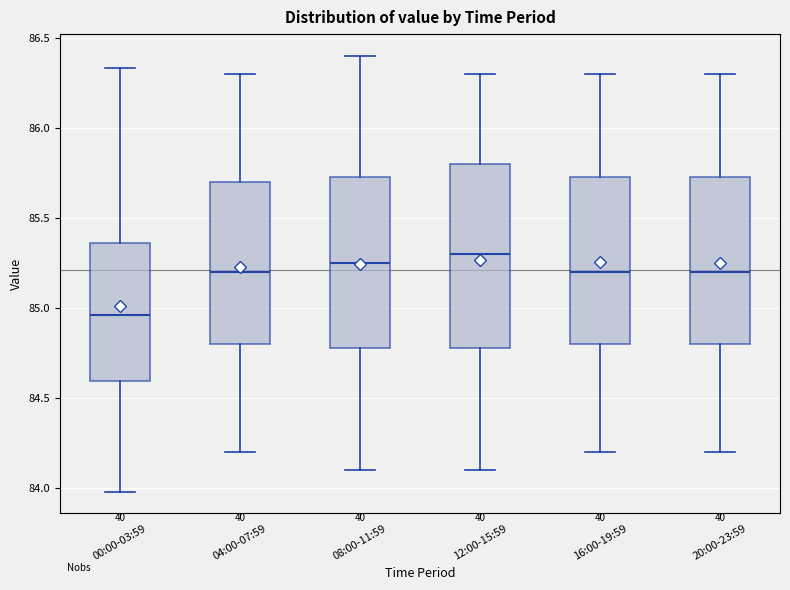

Where is the lower edge of the box for 08:00-11:59 on the y-axis? The values are not printed on the chart, so give them approximately, as read against the axis.

84.80